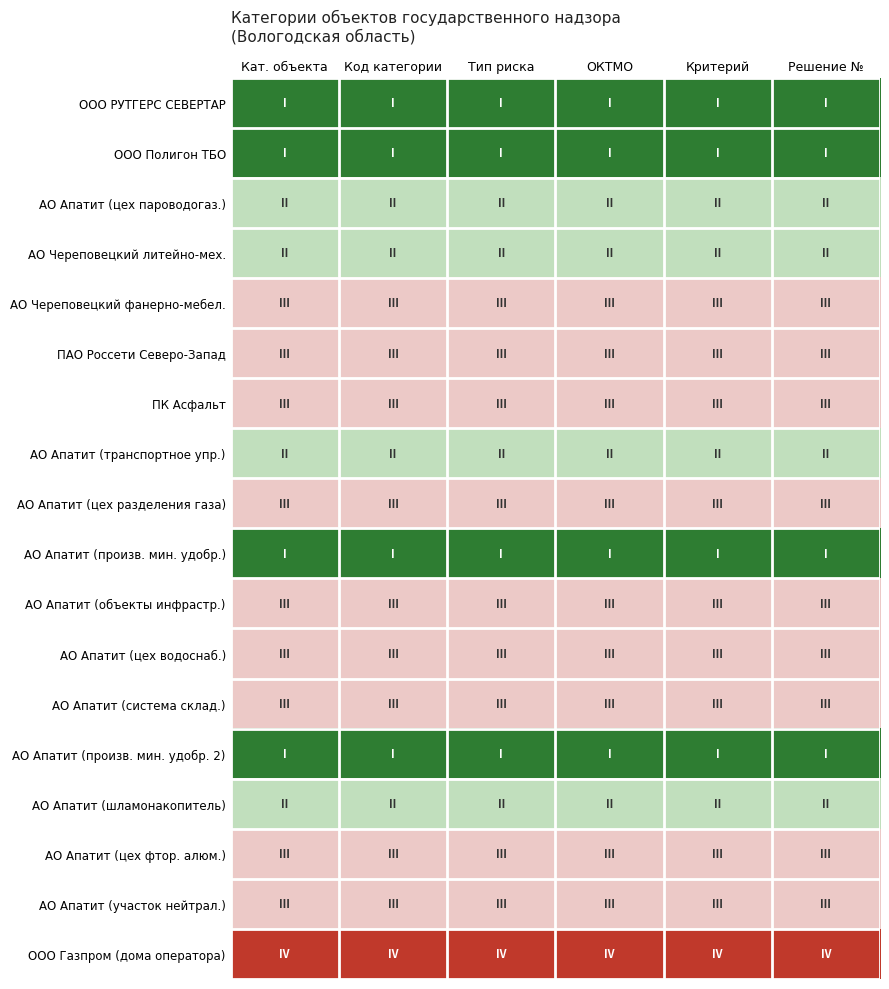

How many series are shown in this chart?

18